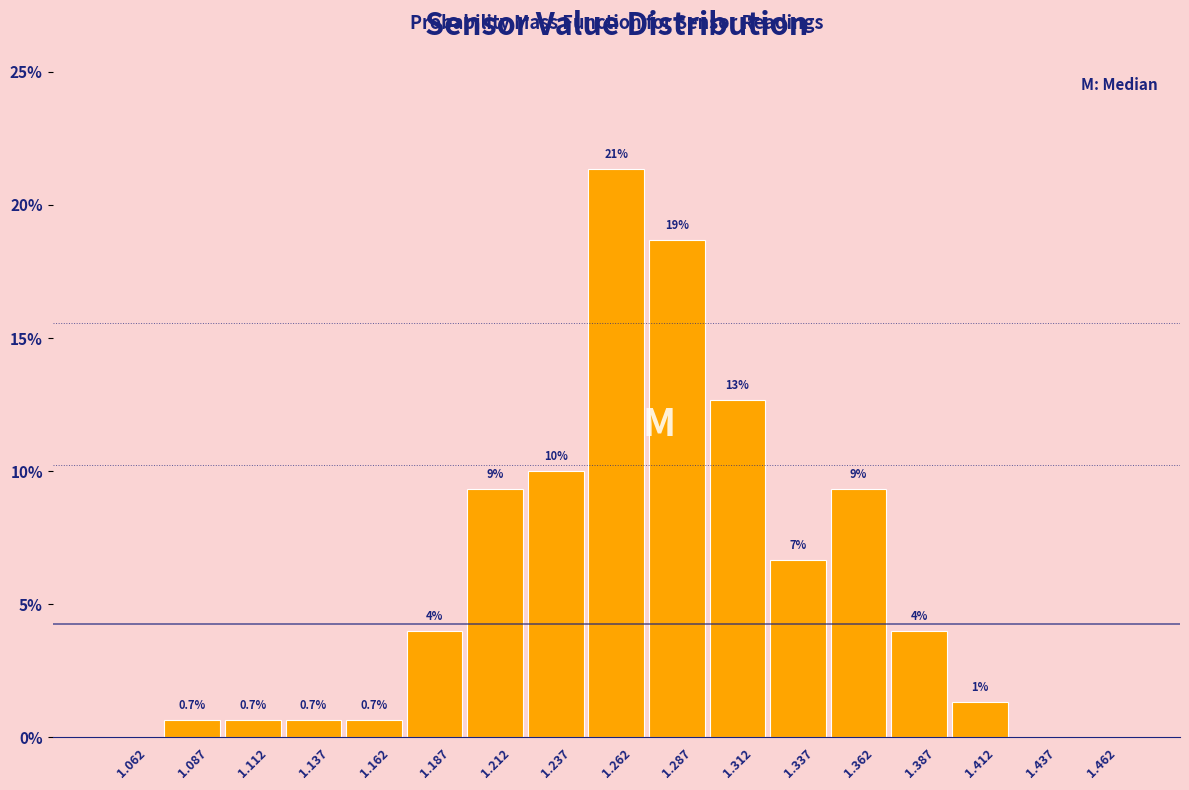

Which range on the x-axis has the tallest bar?

1.250 to 1.275